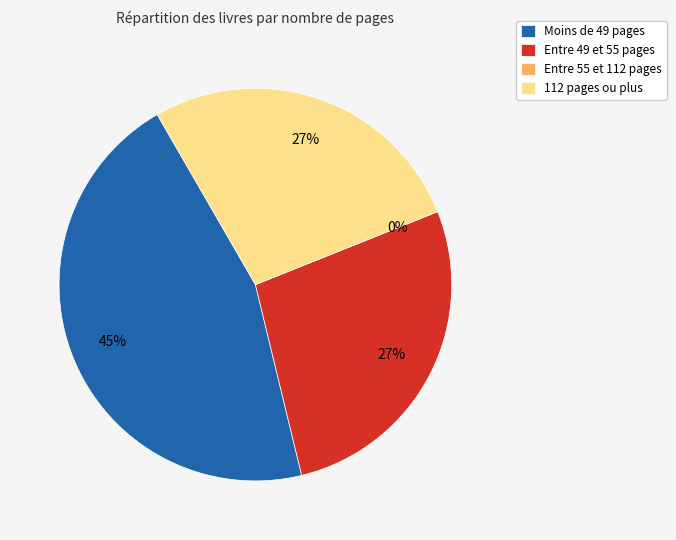

Combined, do 13 and 746 account for over 50%?

No